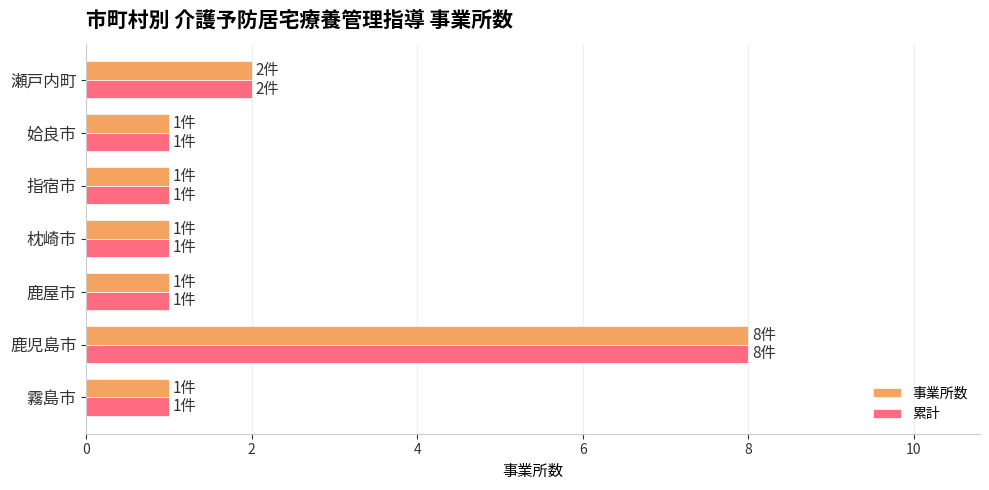

The 事業所数 series shows 2 at 瀬戸内町. True or false?

True